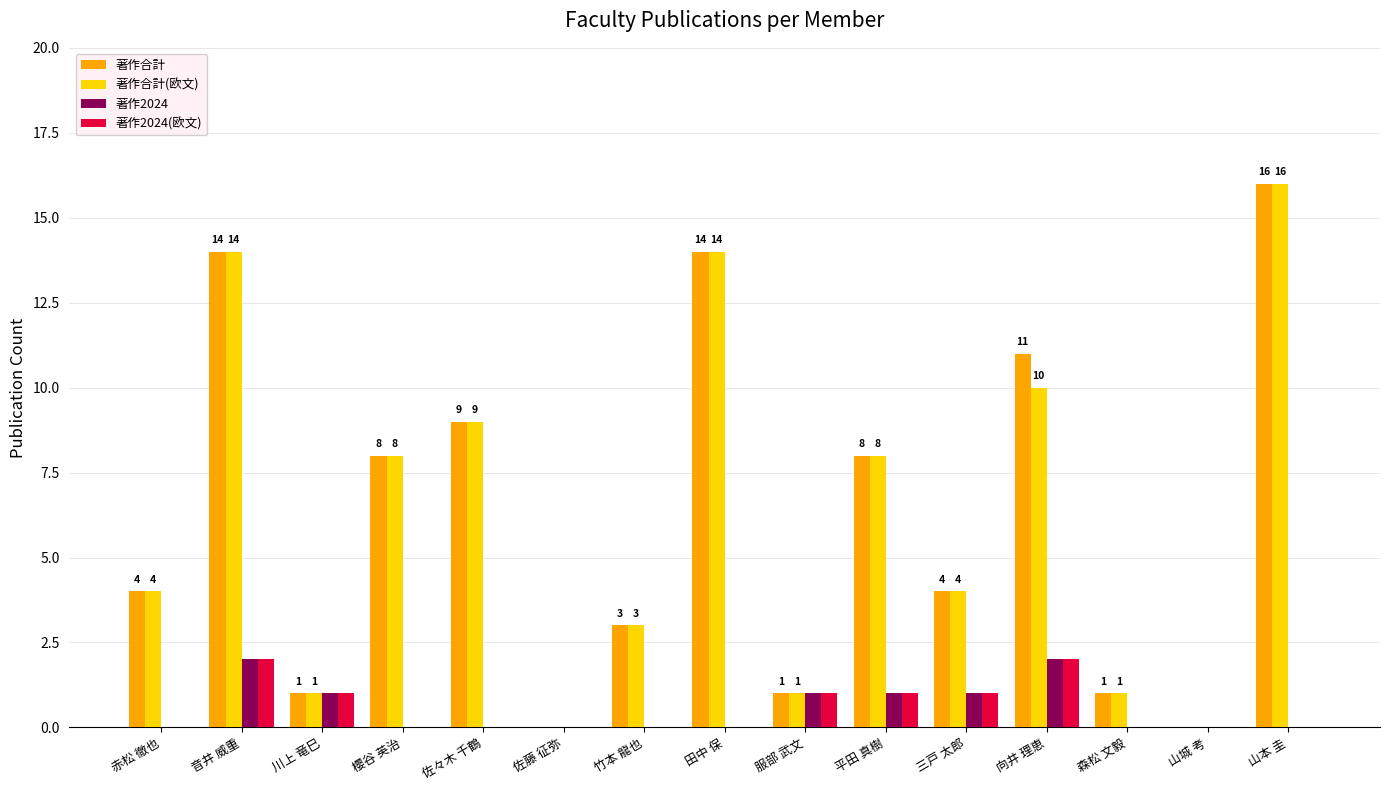

The 著作合計(欧文) series shows 22 at 音井 威重. True or false?

False